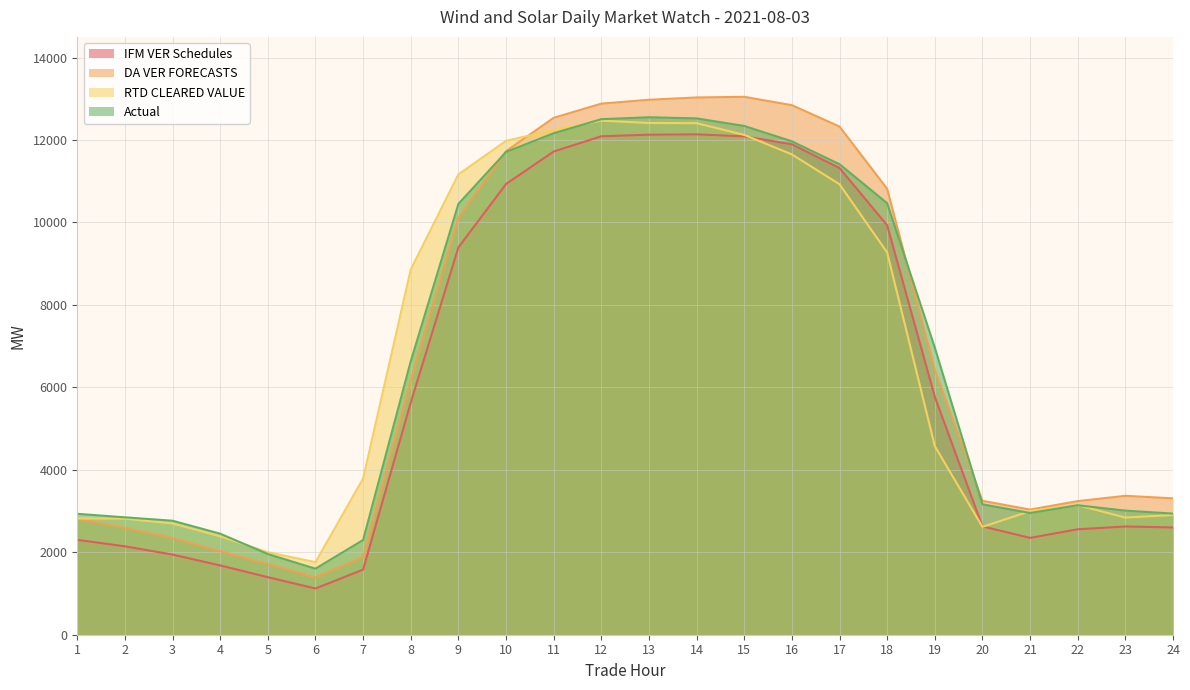

At which category does Actual reach its first local valley?

6